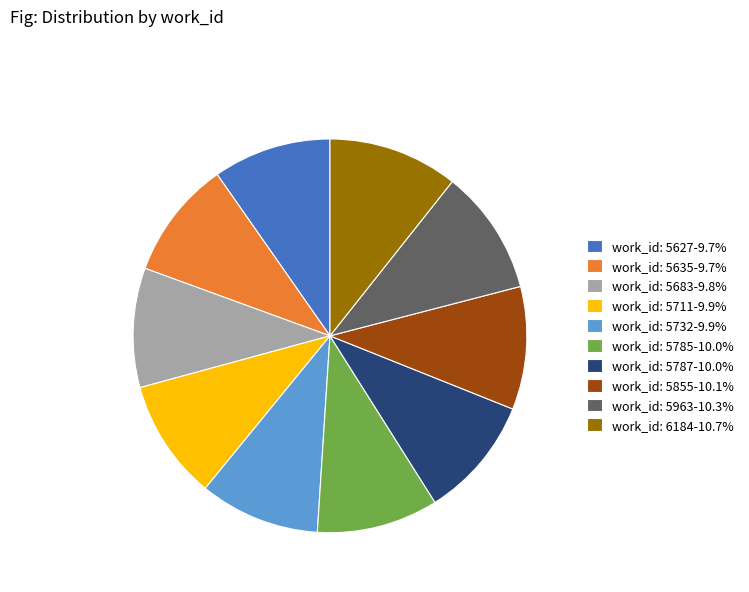

Is there a majority slice in this chart?

No